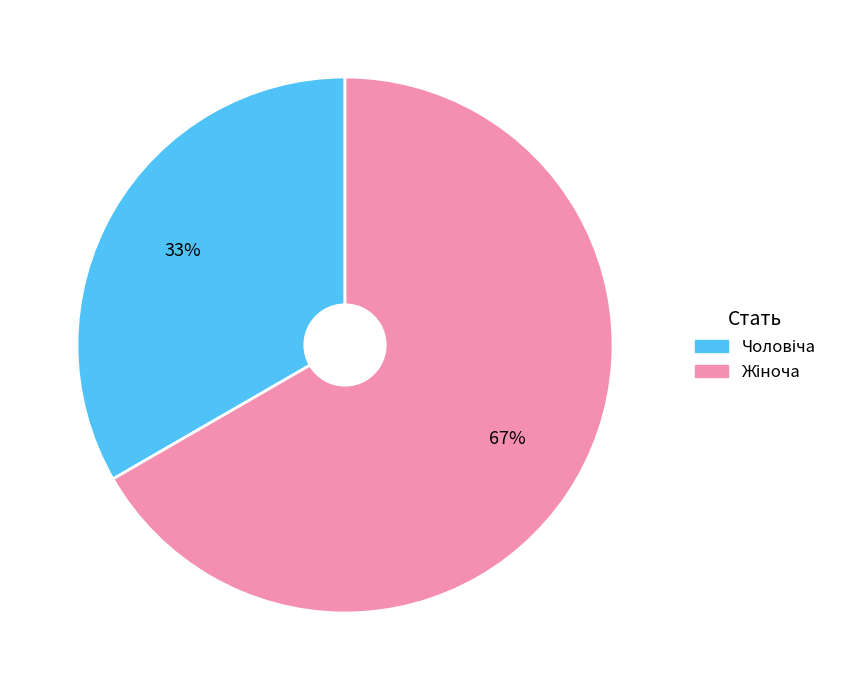

Is there any slice that represents more than half of the pie?

Yes